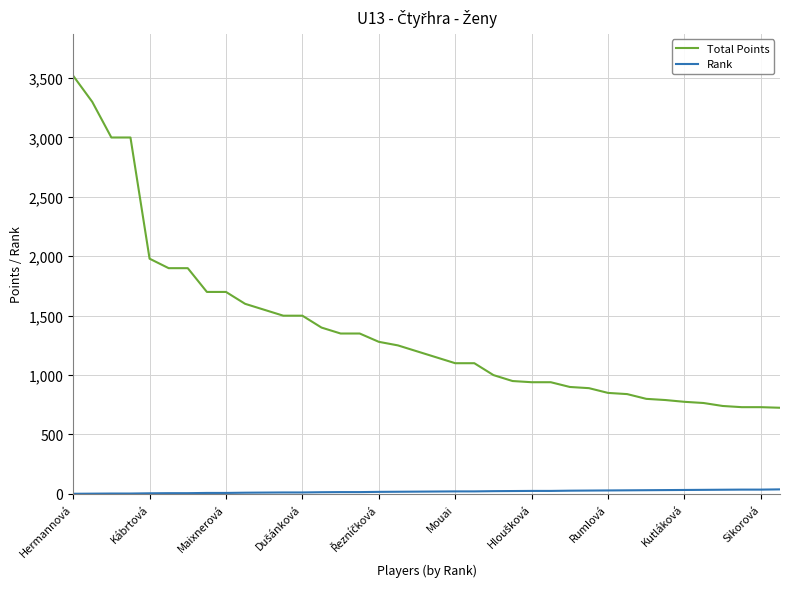

Which series has the largest range (max minus min)?

Total Points